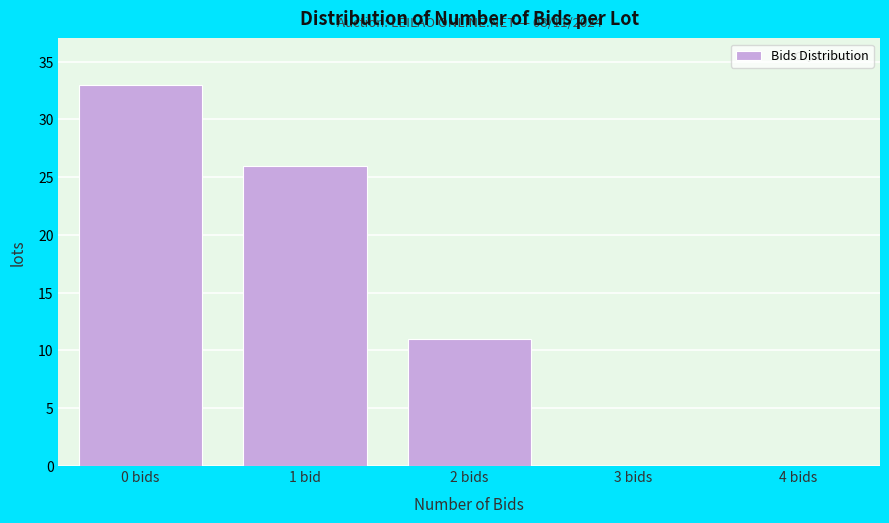

Reading right to left, transcribe all the data shown in this chart.

4 bids=0	3 bids=0	2 bids=11	1 bid=26	0 bids=33